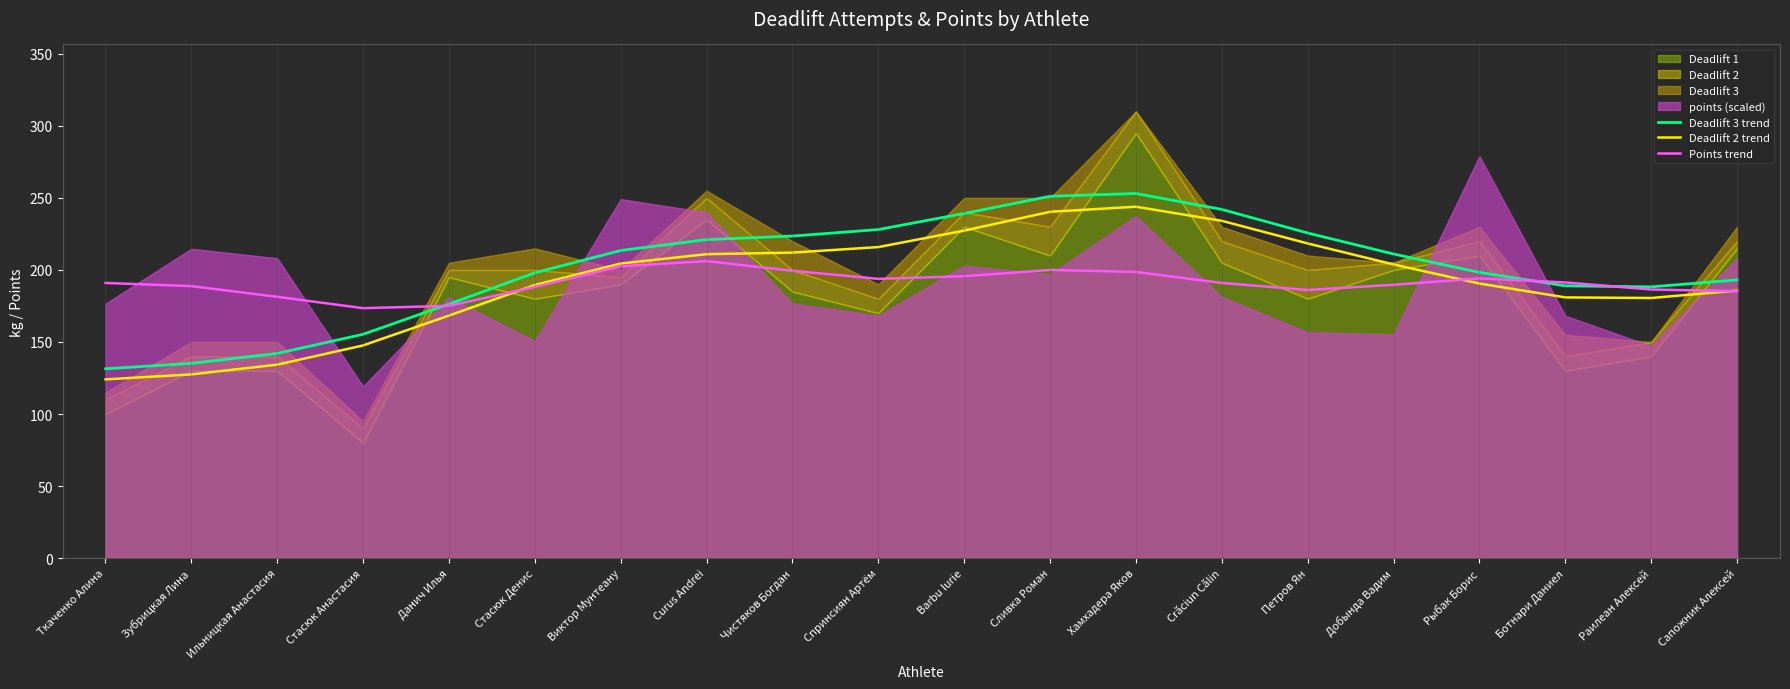

True or false: Deadlift 2 trend and Points trend cross at least once.

True